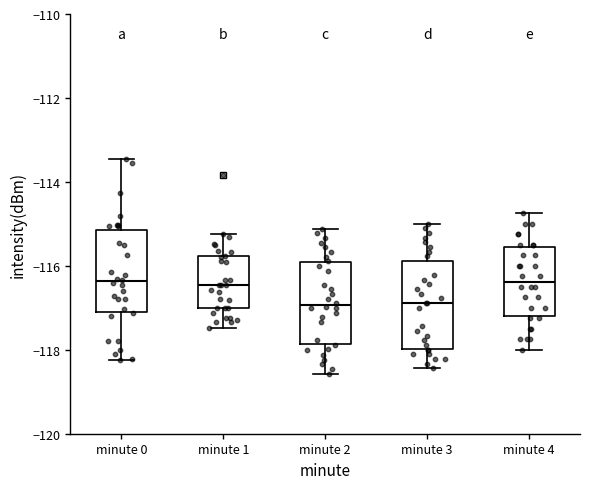

Reading left to right, read every box against the y-axis: the position of its median line, the range the box covers, and the ends of its whiskers. The values are not printed on the chart, so give them approximately, as read against the axis.

minute 0: median -116.4, box -117.2 to -115.2, whiskers -118.2 to -113.4
minute 1: median -116.4, box -117.0 to -115.8, whiskers -117.4 to -115.2
minute 2: median -117.0, box -117.8 to -116.0, whiskers -118.6 to -115.2
minute 3: median -116.8, box -118.0 to -115.8, whiskers -118.4 to -115.0
minute 4: median -116.4, box -117.2 to -115.6, whiskers -118.0 to -114.8